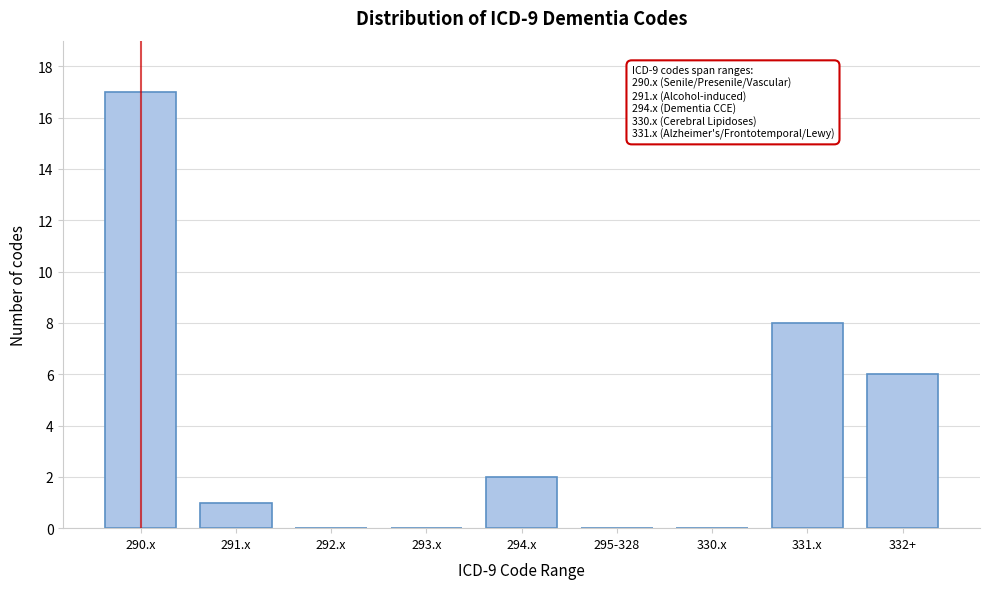

Reading right to left, transcribe all the data shown in this chart.

332+=6	331.x=8	330.x=0	295-328=0	294.x=2	293.x=0	292.x=0	291.x=1	290.x=17